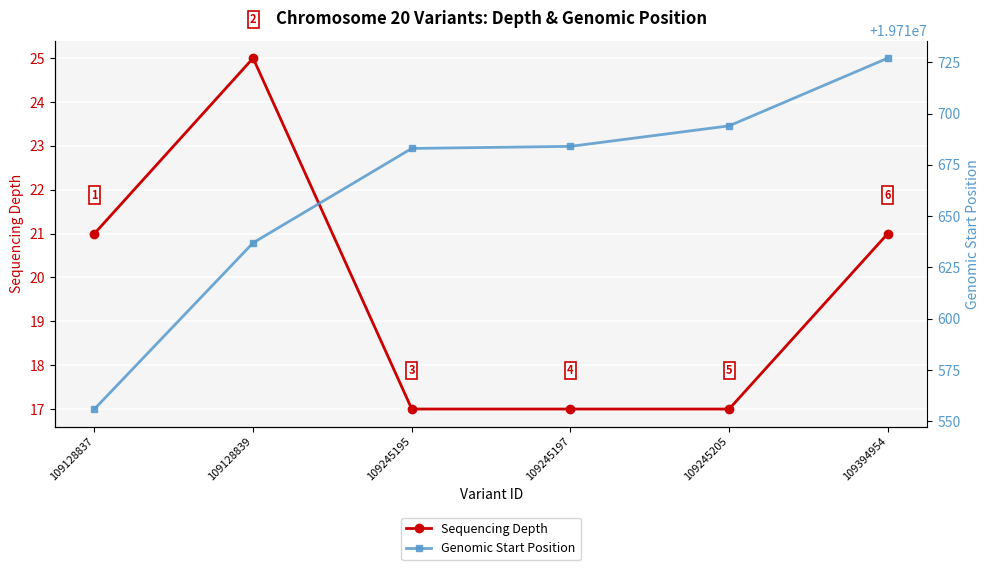

At which label does Sequencing Depth first exceed 21?

109128839